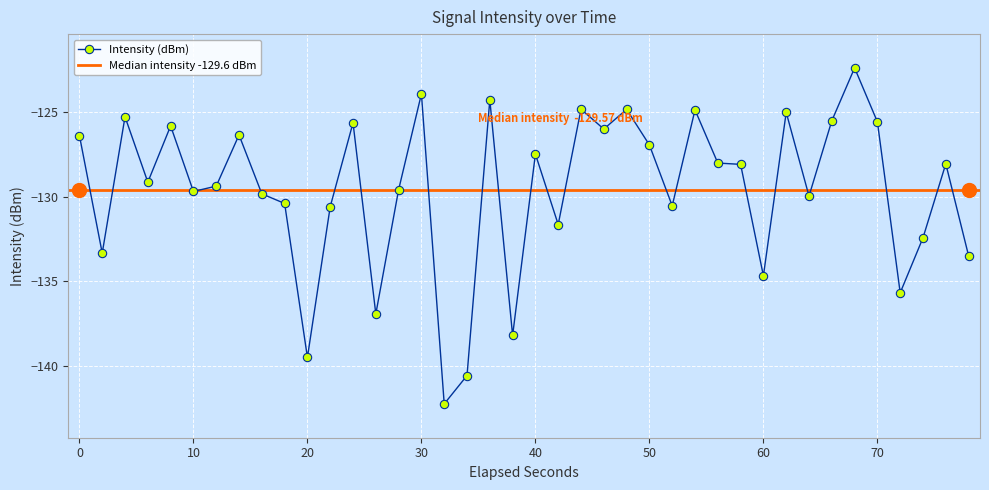

True or false: Intensity (dBm) has more than 1 points higher than both neighbors.

True